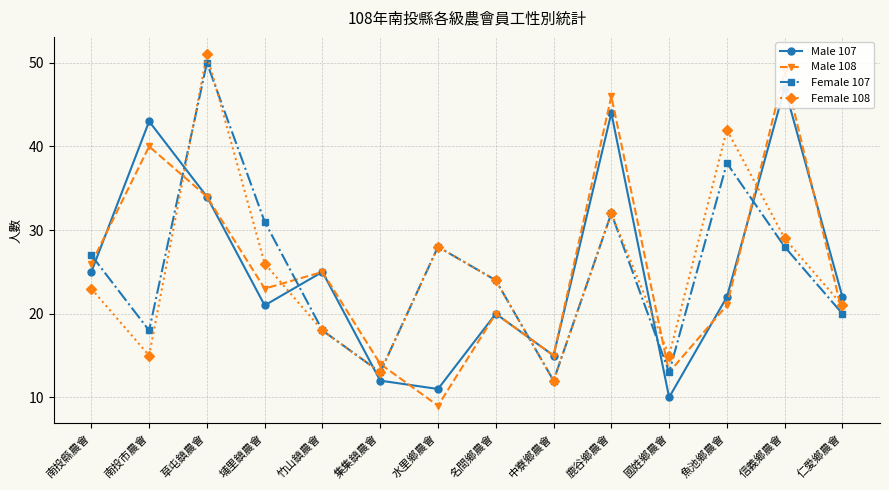

Where is Male 107 nearest to the value 28?

南投縣農會